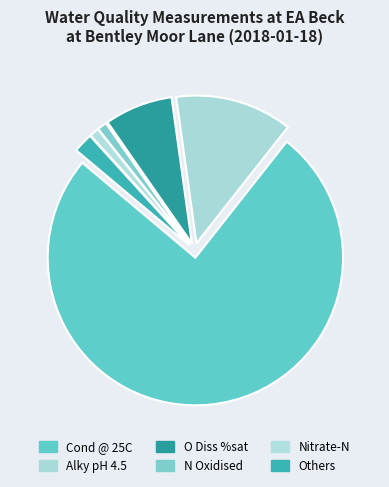

Does any single category account for the majority?

Yes